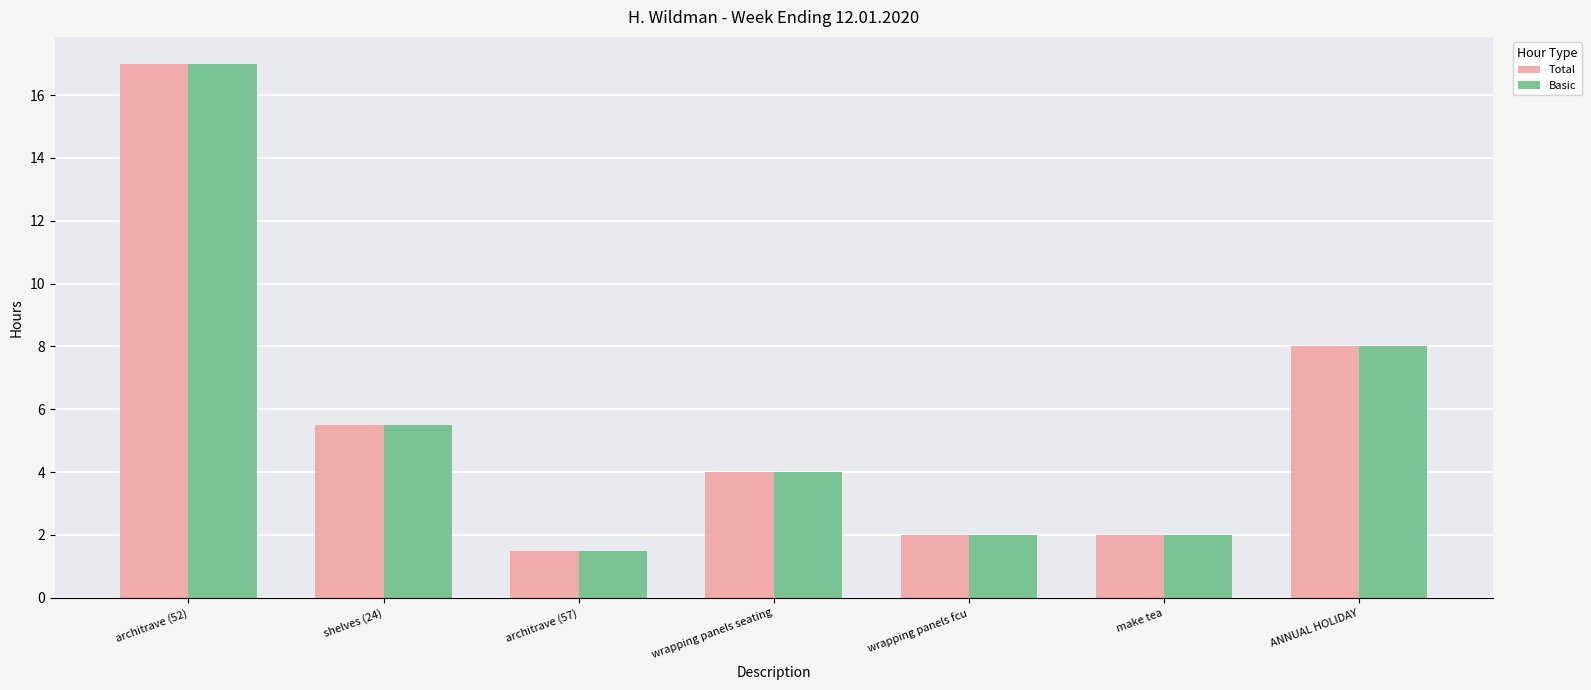

What is the difference between the maximum and minimum values in the Basic series?

15.5